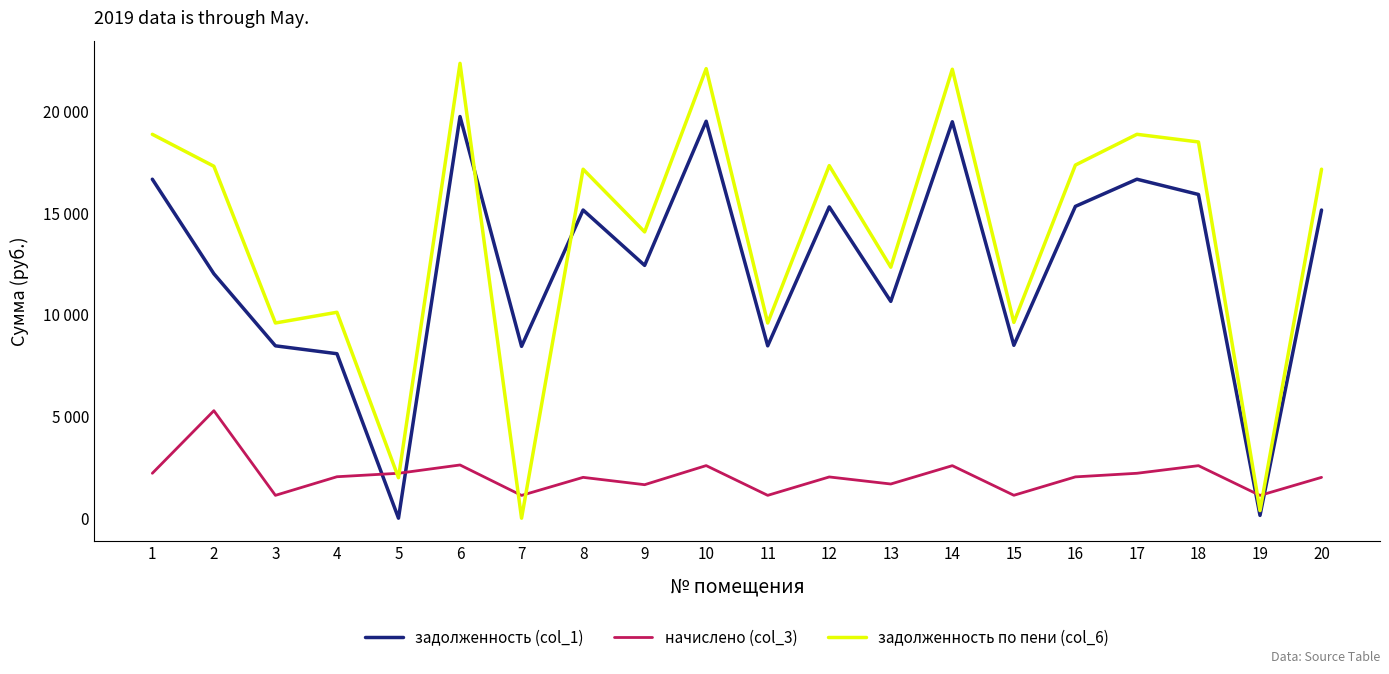

What are all the series names shown in the legend?

задолженность (col_1), начислено (col_3), задолженность по пени (col_6)